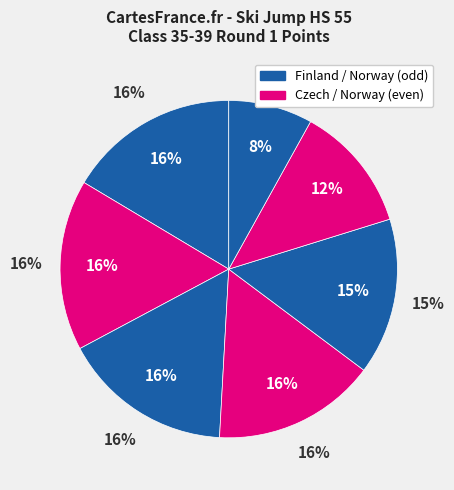

Is there a majority slice in this chart?

No